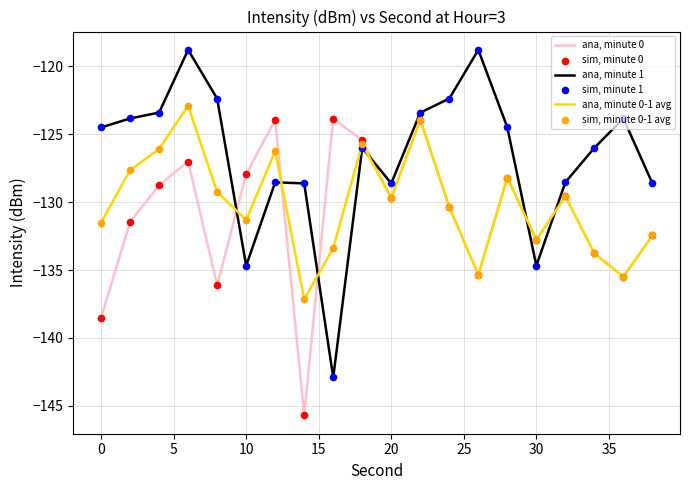

Which series has the largest total across all categories?

ana, minute 1